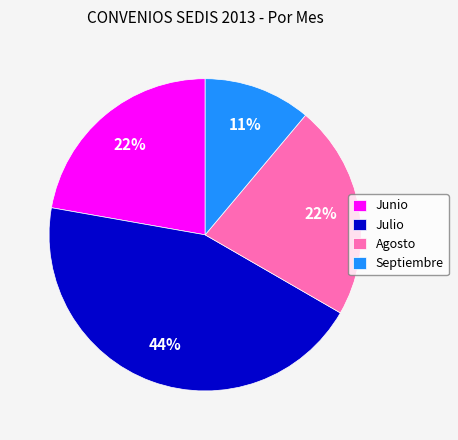

Do Septiembre and Julio together represent more than half of the pie?

Yes